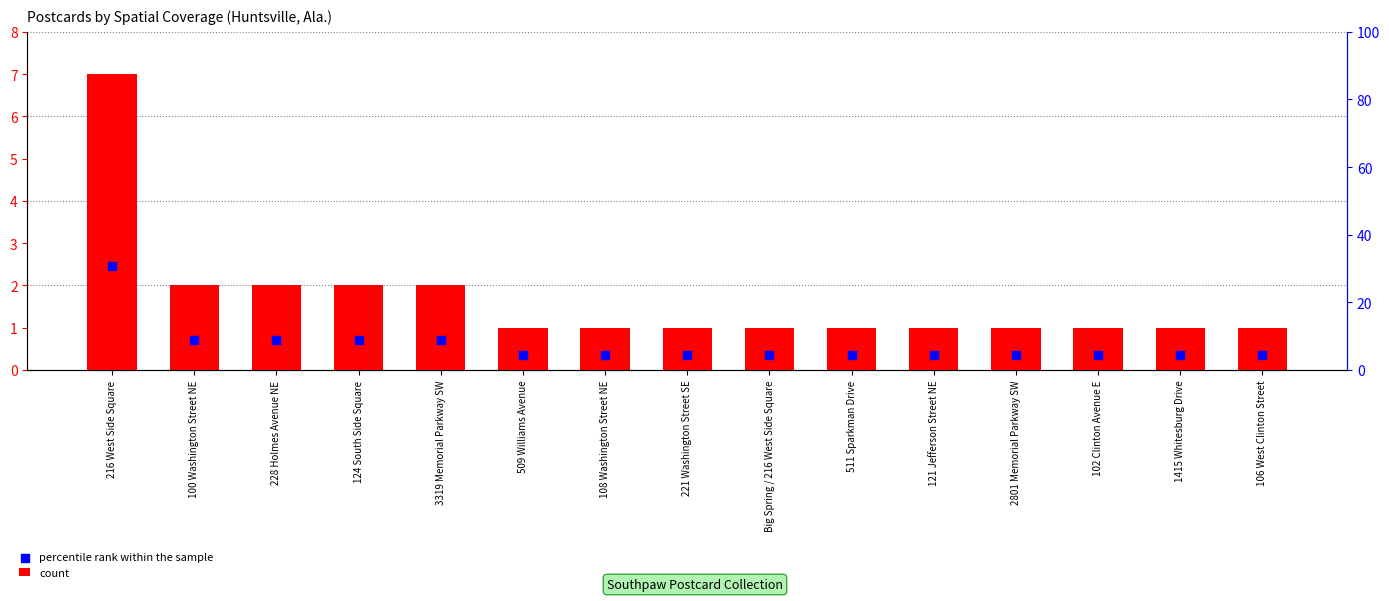

Which series has the widest spread of Y values?

count